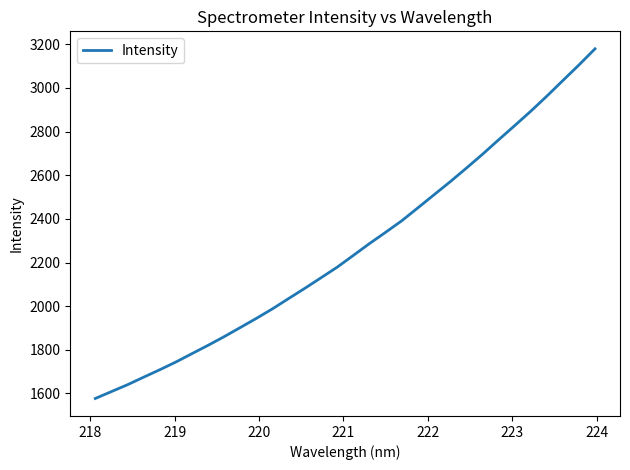

What is the maximum value shown in the chart?

3179.5